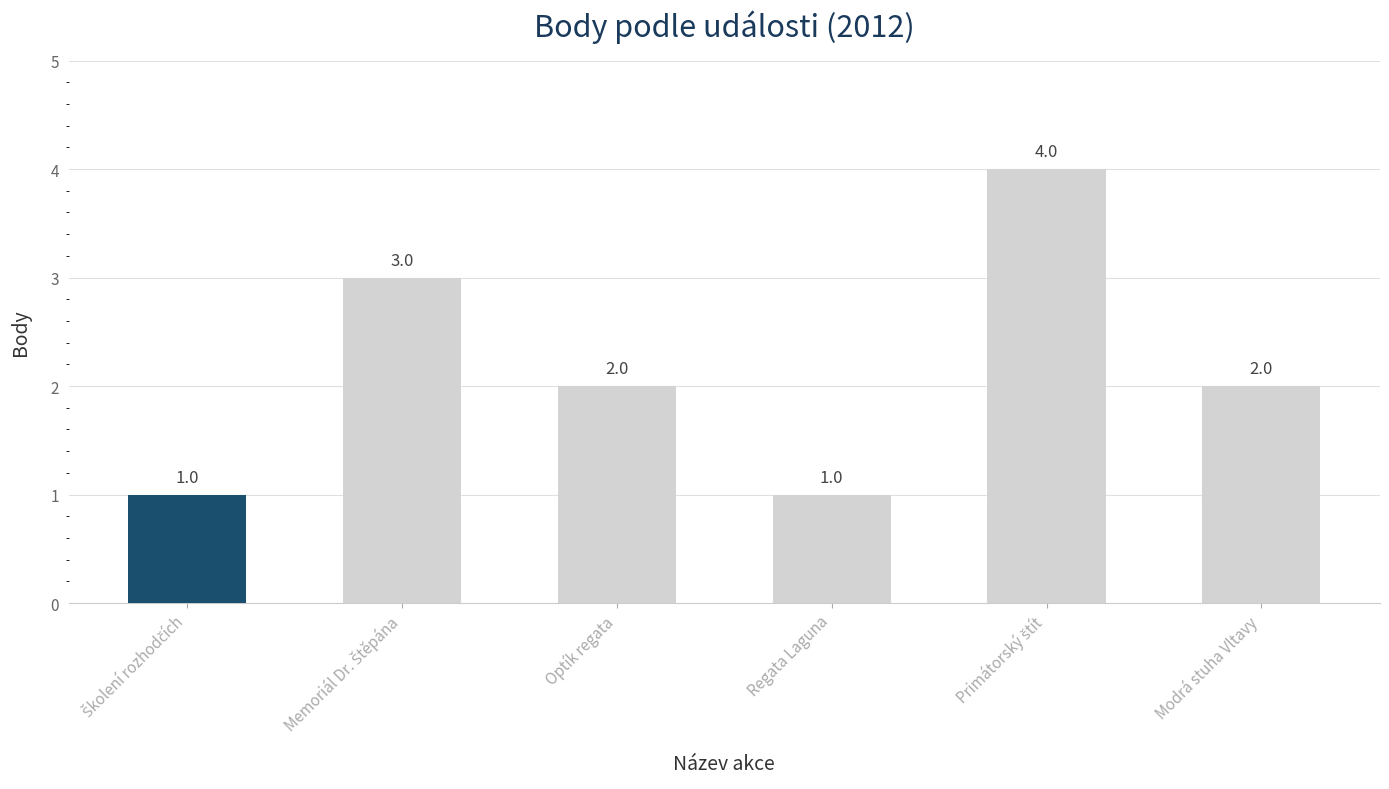

The value at Regata Laguna is 0. True or false?

False